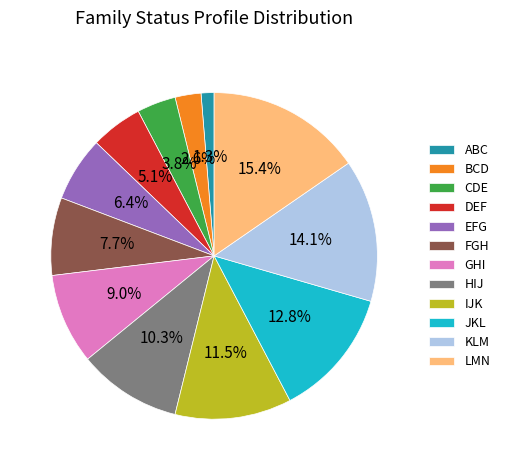

To the nearest percent, what is the average slice percentage?

8%